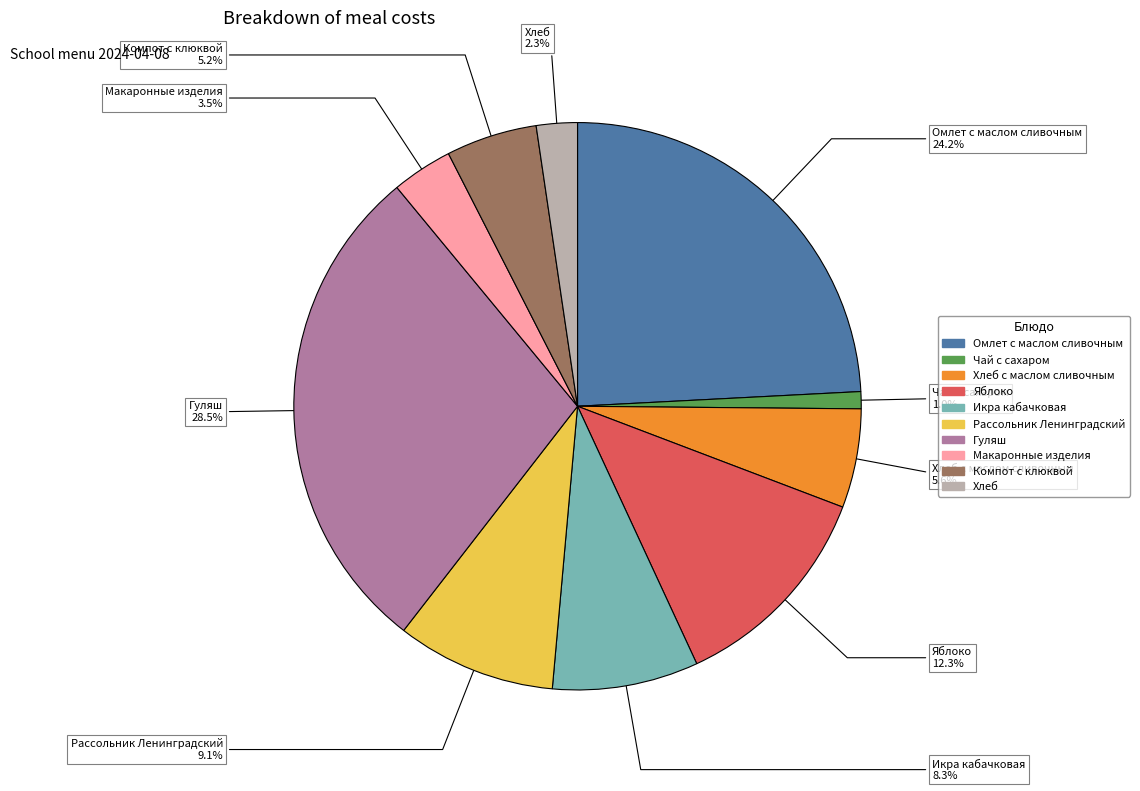

Does any single category account for the majority?

No